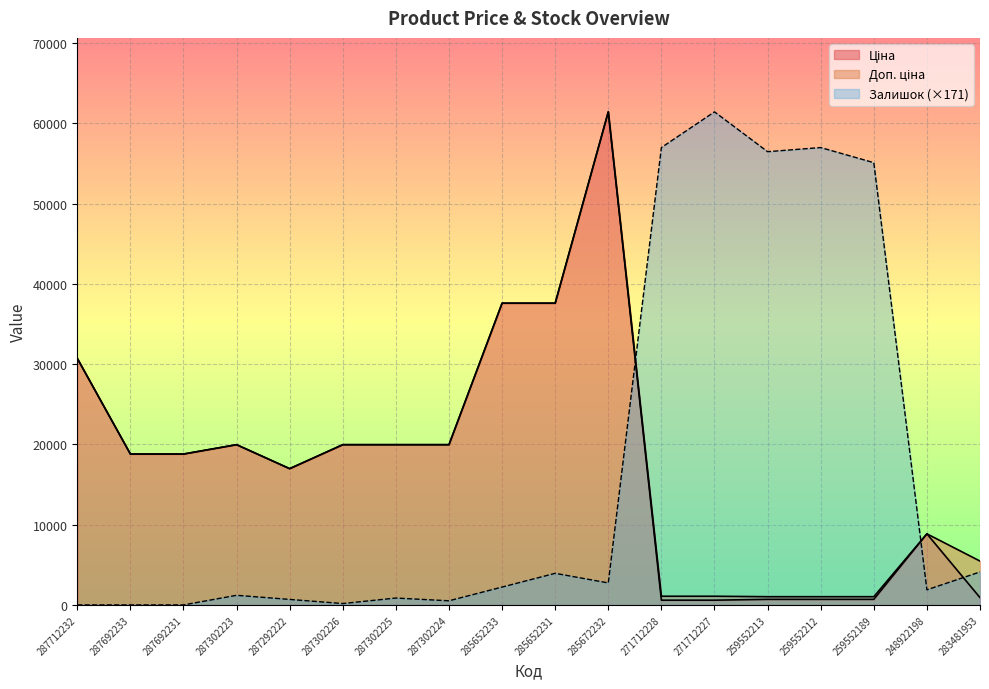

What is the difference between the maximum and minimum values in the Доп. ціна series?

60409.6